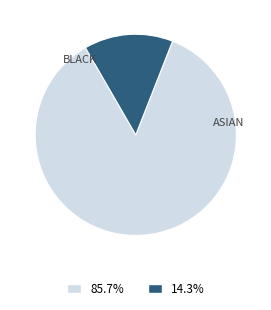

Is there a majority slice in this chart?

Yes